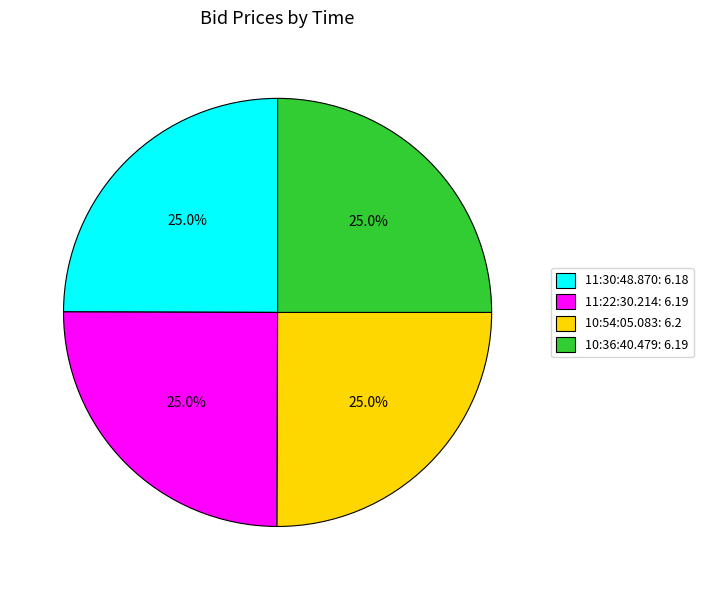

What is the ratio of the value at 11:30:48.870: 6.18 to the value at 11:22:30.214: 6.19?

1.0